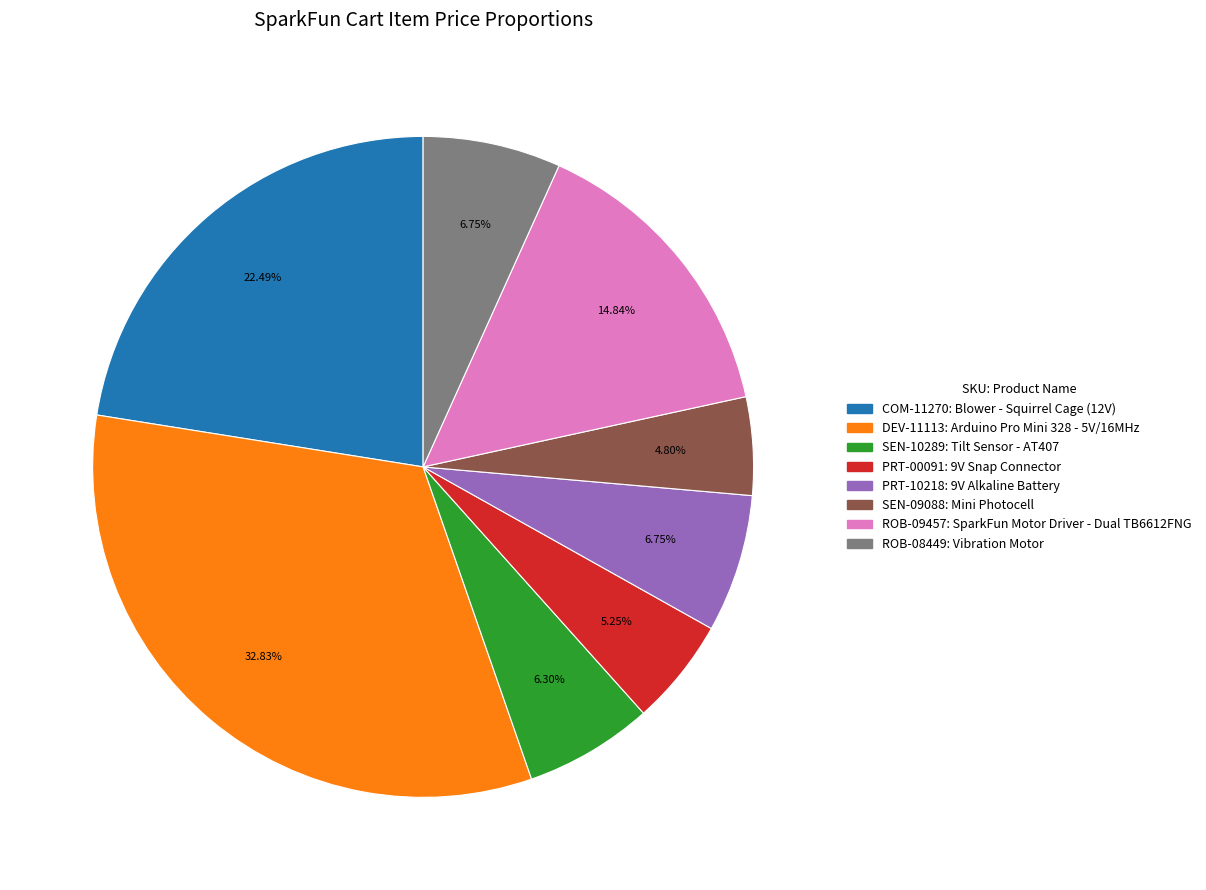

How many slices are in this pie chart?

8